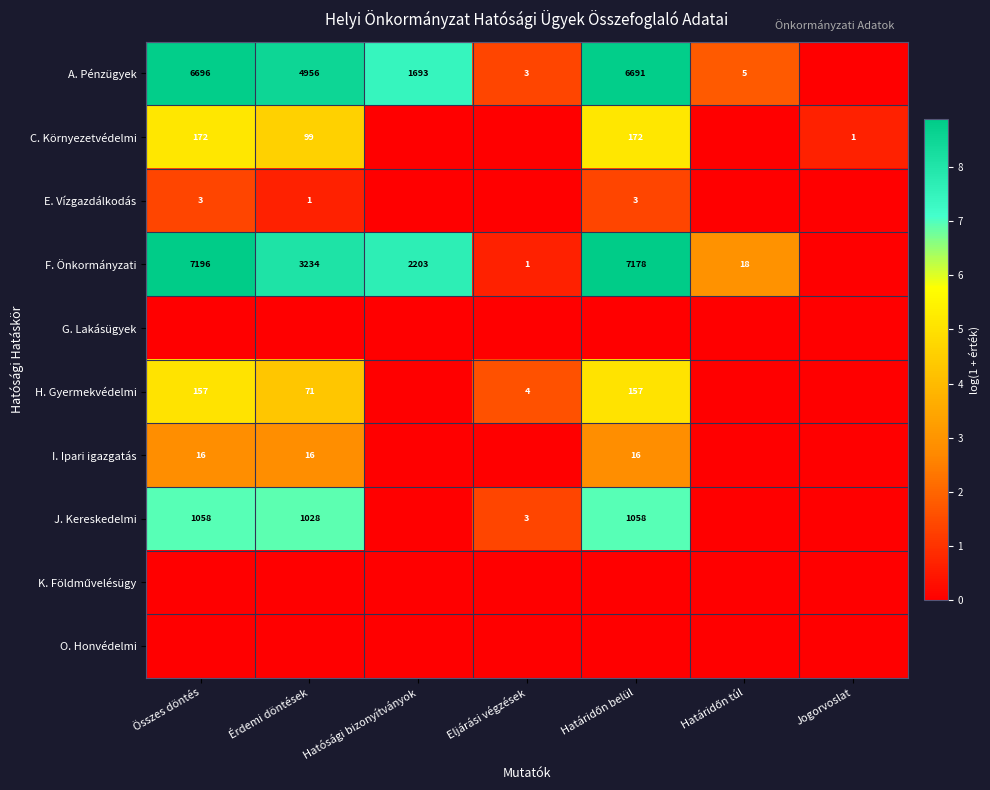

Is it true that J. Kereskedelmi equals 1058 at Összes döntés?

True